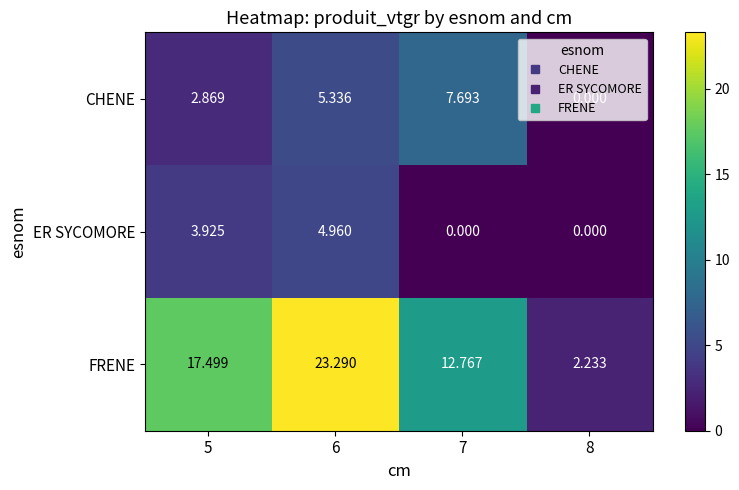

Between 5 and 6, which series saw the biggest shift?

FRENE